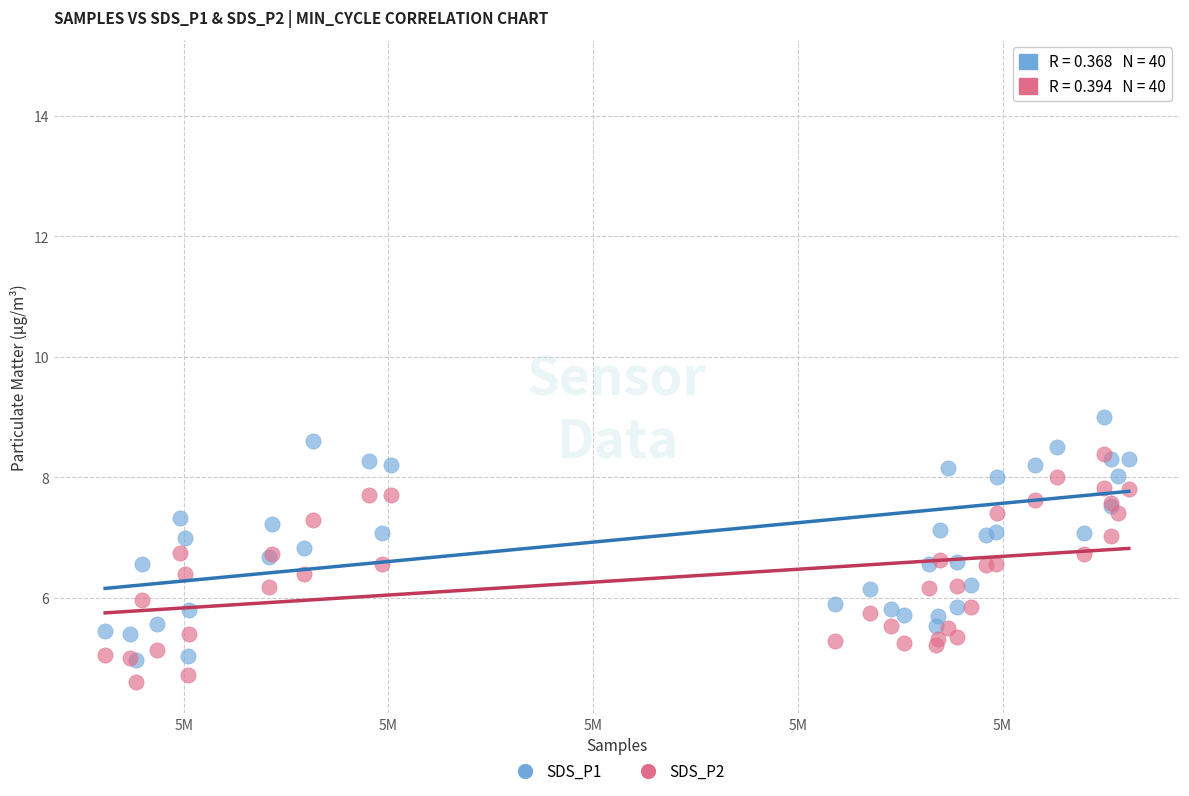

What are all the series names shown in the legend?

SDS_P1, SDS_P2